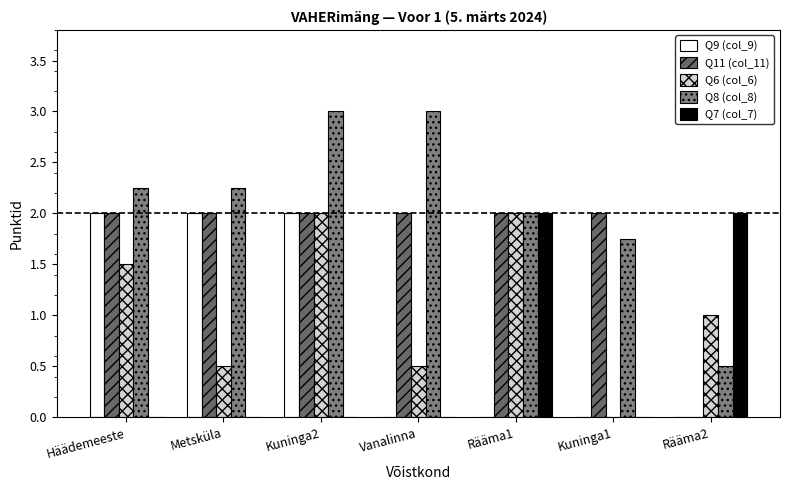

What is the label of the 3rd bar from the left?

Kuninga2